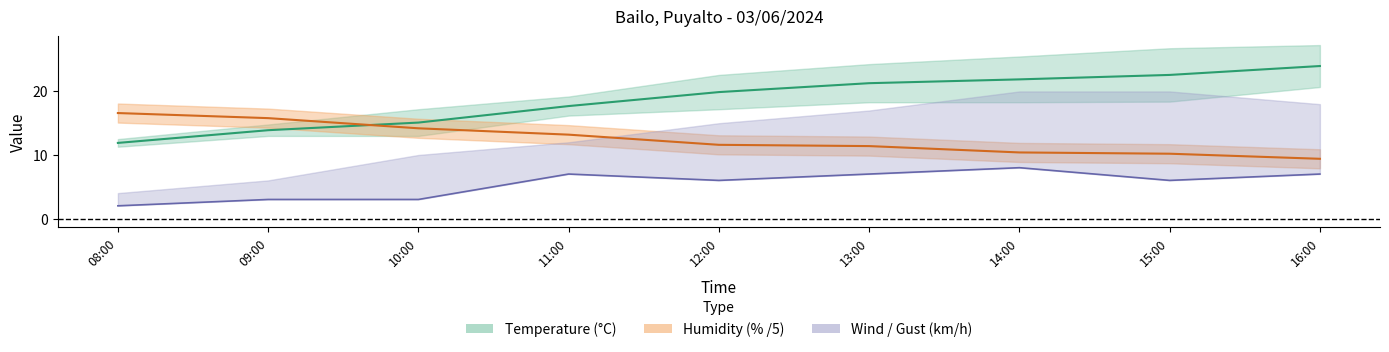

How many values in the Wind speed series exceed 6?

4